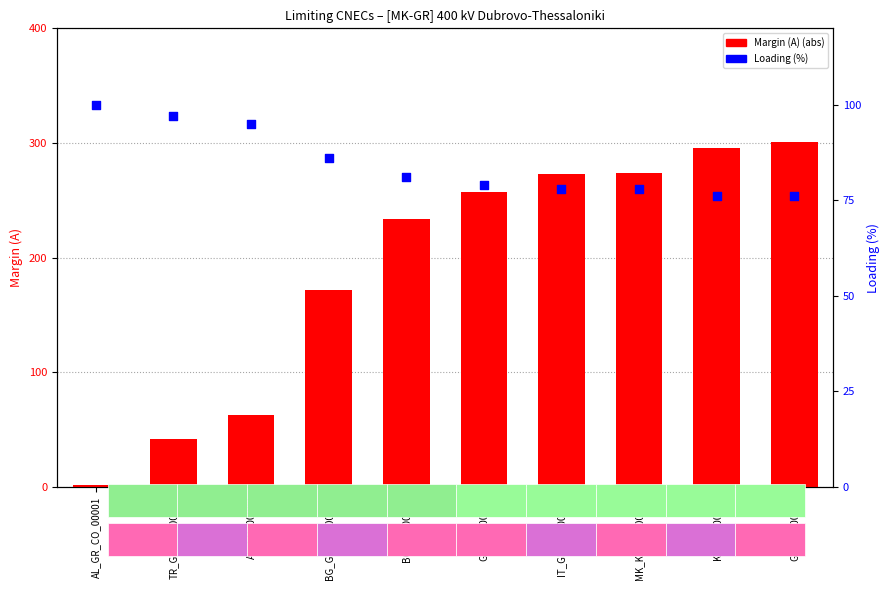

What are all the series names shown in the legend?

Margin (A) (abs), Loading (%)